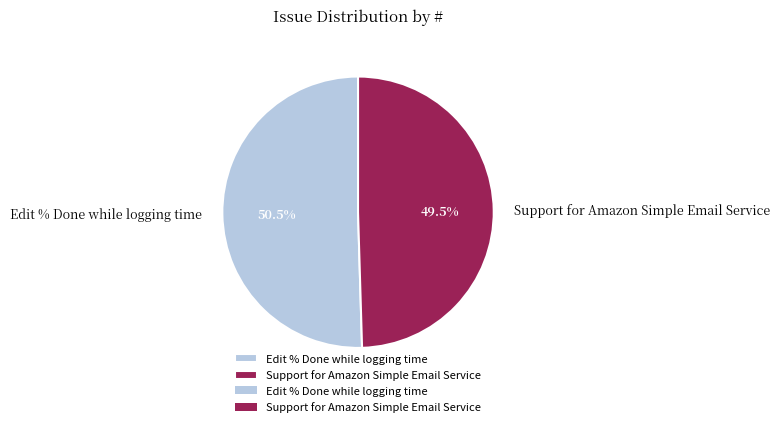

What is the majority slice?

Edit % Done while logging time